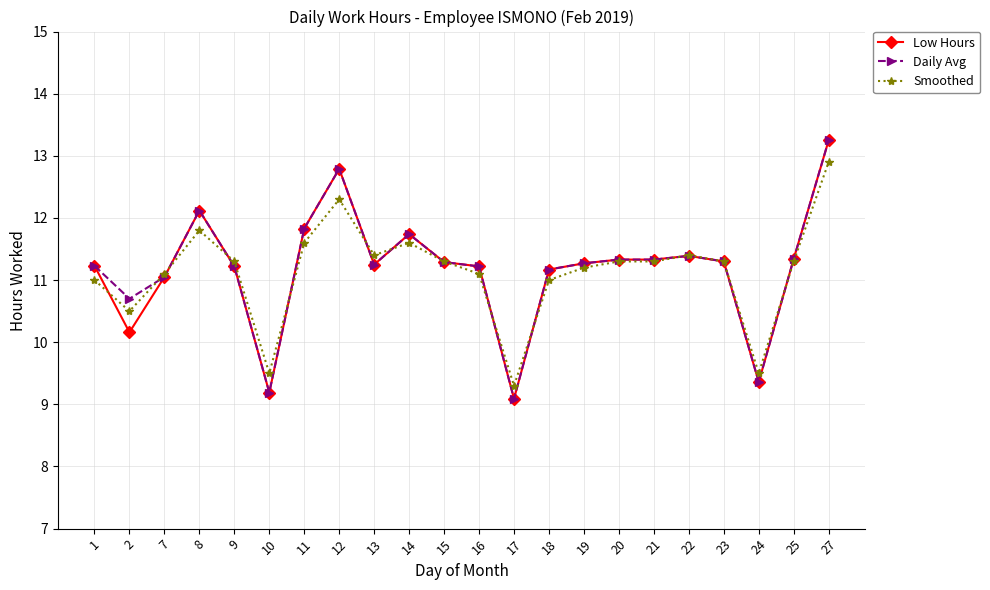

What is the total value across all series at 12?

37.9